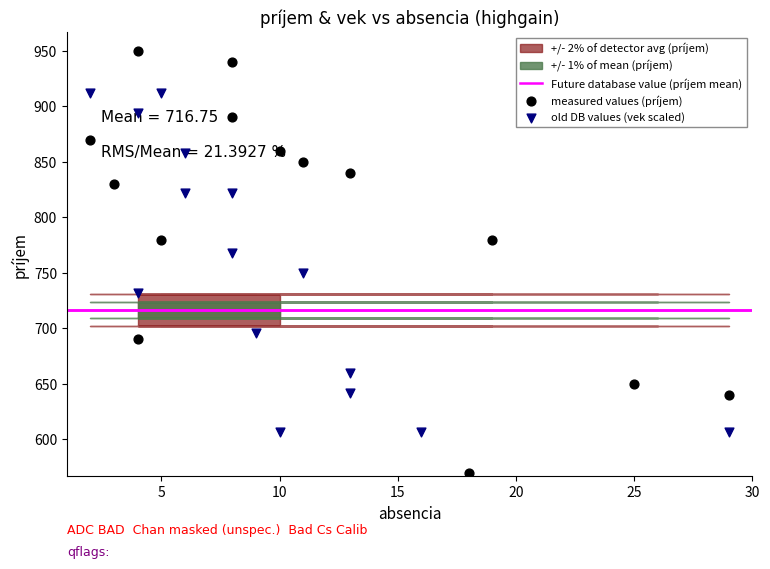

What is the total value across all series at 5?

1692.0